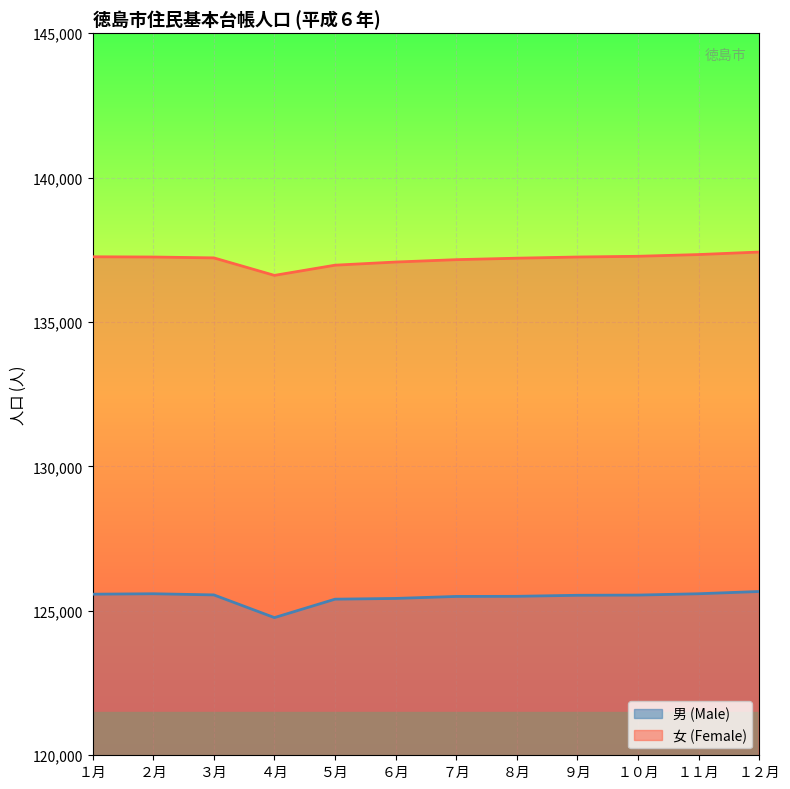

Reading right to left, transcribe all the data shown in this chart.

男 (Male): １２月=125670	１１月=125592	１０月=125546	９月=125539	８月=125503	７月=125499	６月=125430	５月=125404	４月=124766	３月=125552	２月=125592	１月=125577
女 (Female): １２月=137422	１１月=137335	１０月=137275	９月=137250	８月=137209	７月=137158	６月=137076	５月=136967	４月=136614	３月=137220	２月=137250	１月=137258